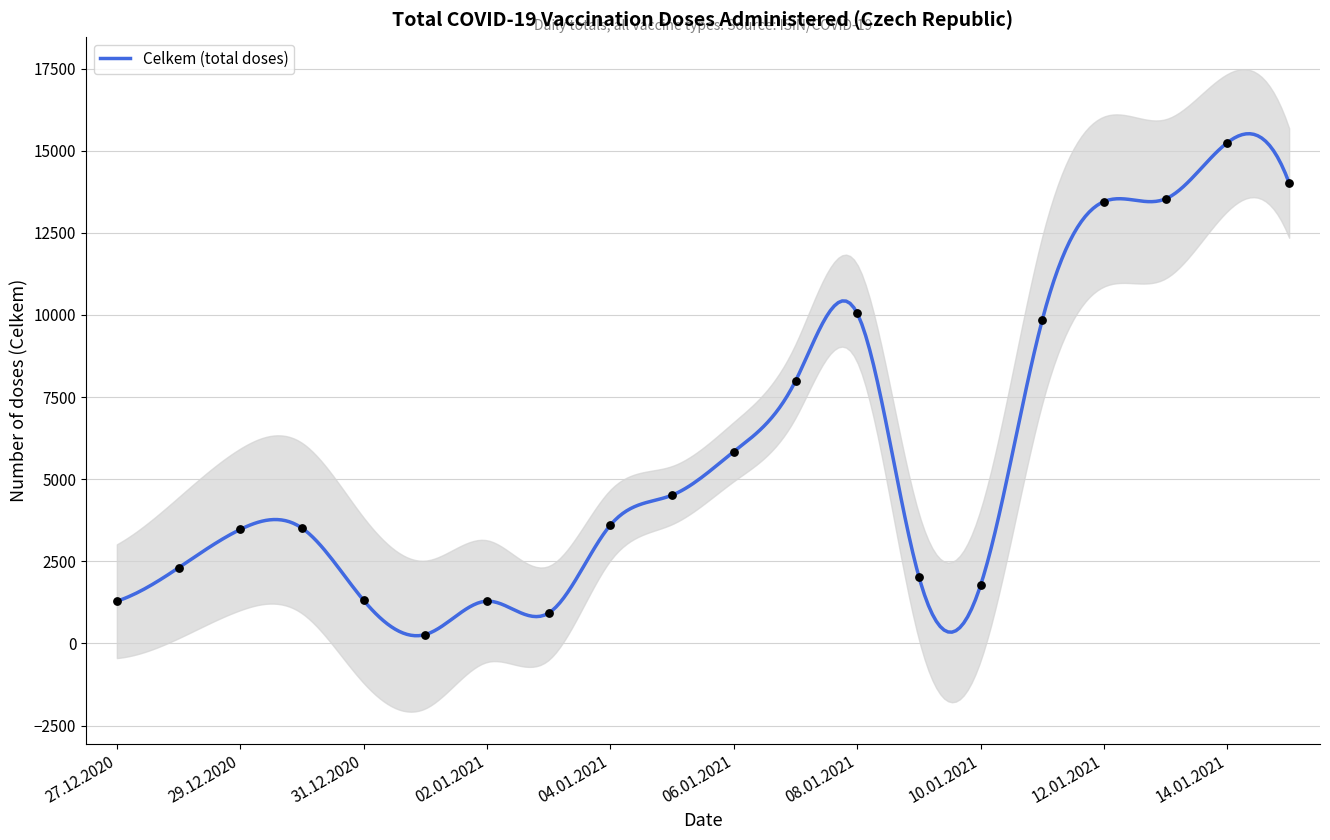

Between 15.01.2021 and 27.12.2020, which is larger?

15.01.2021